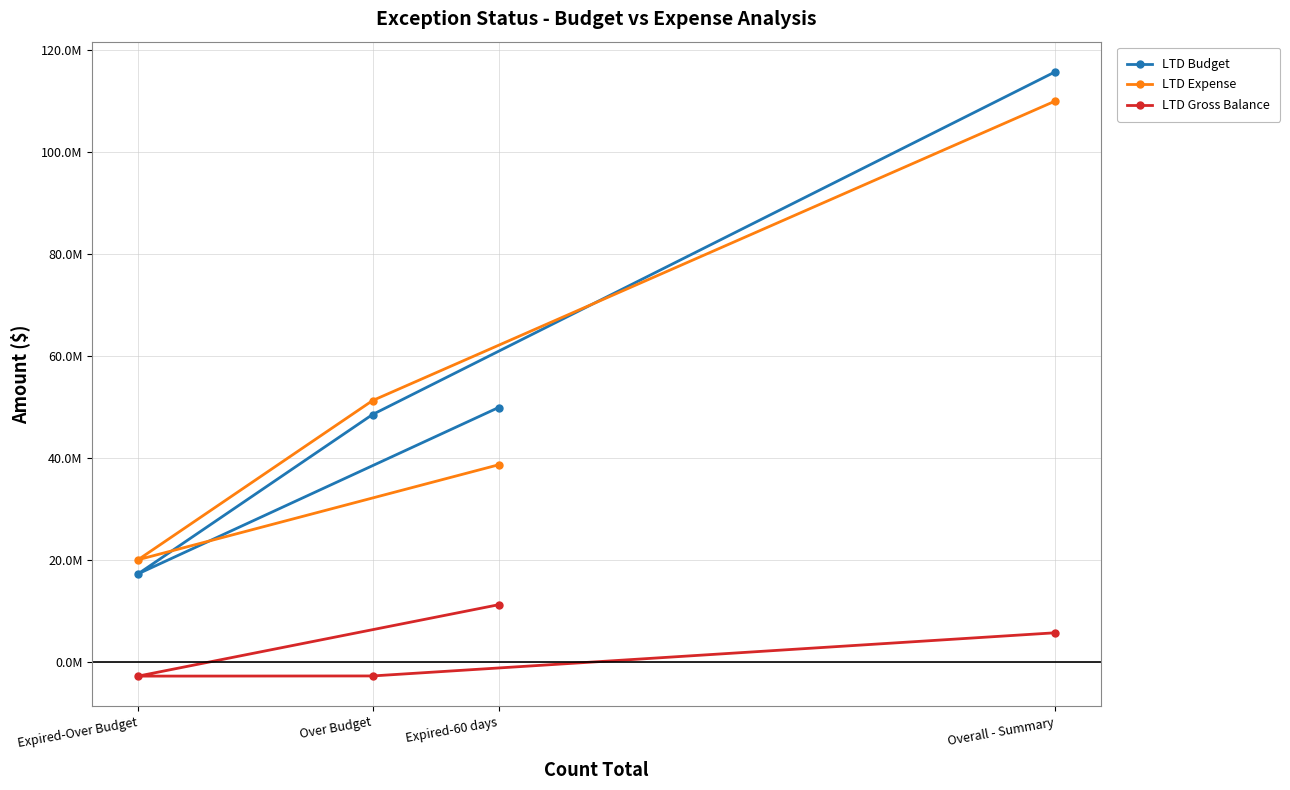

How many categories are shown in the chart?

4